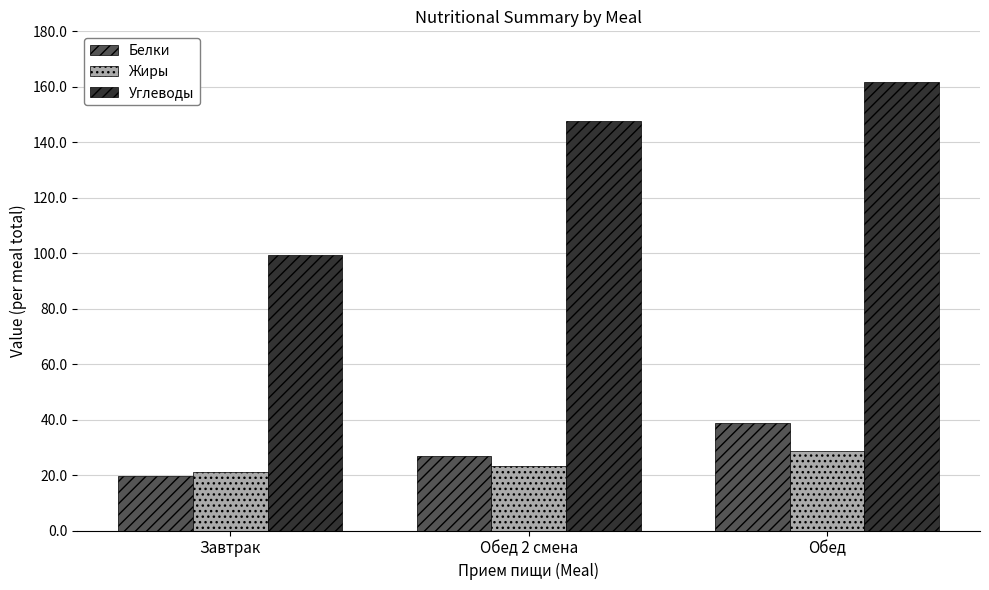

The Белки series shows 19.5 at Завтрак. True or false?

True